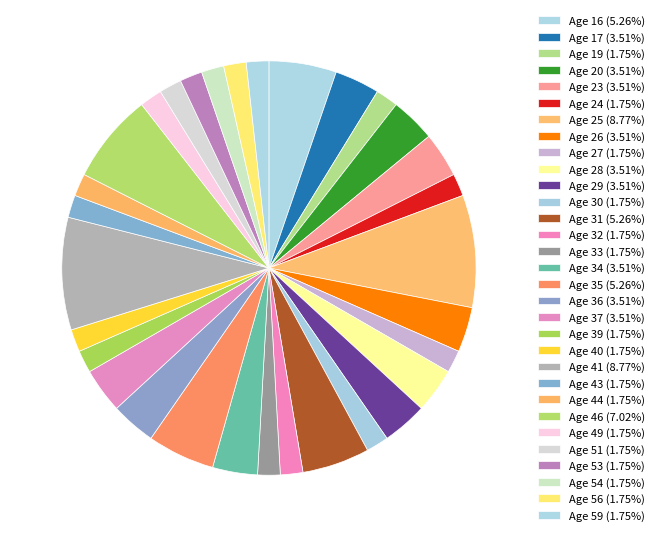

Count the number of slices in the pie.

31